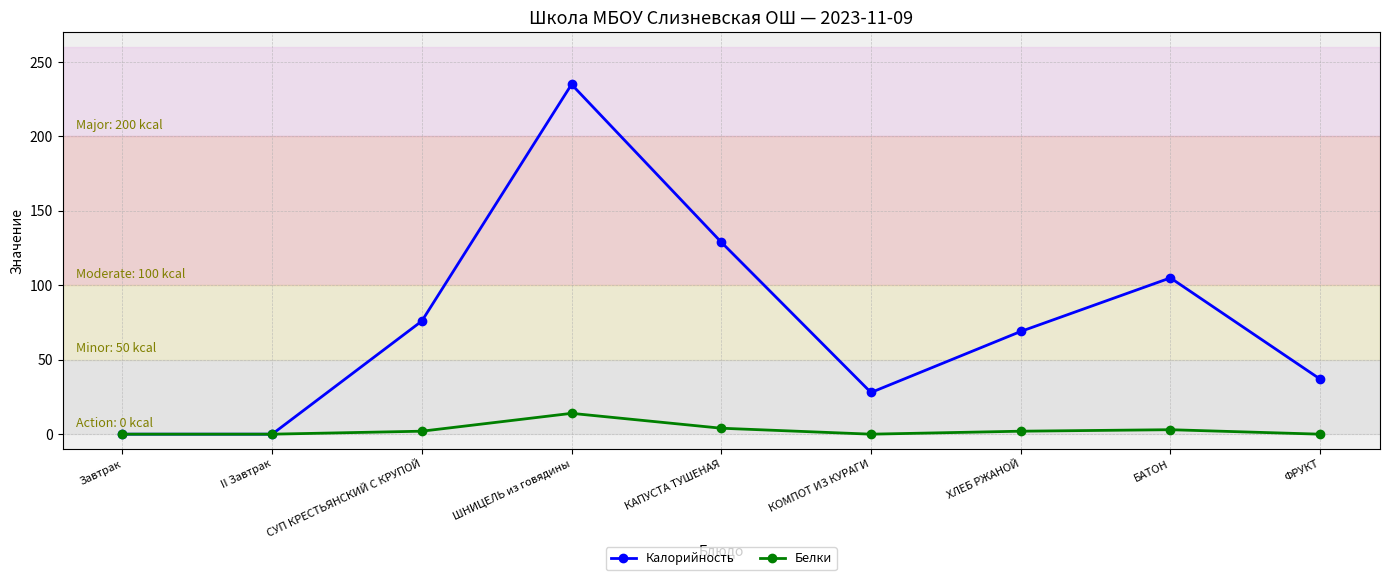

What is the difference between the highest and lowest values at СУП КРЕСТЬЯНСКИЙ С КРУПОЙ?

74